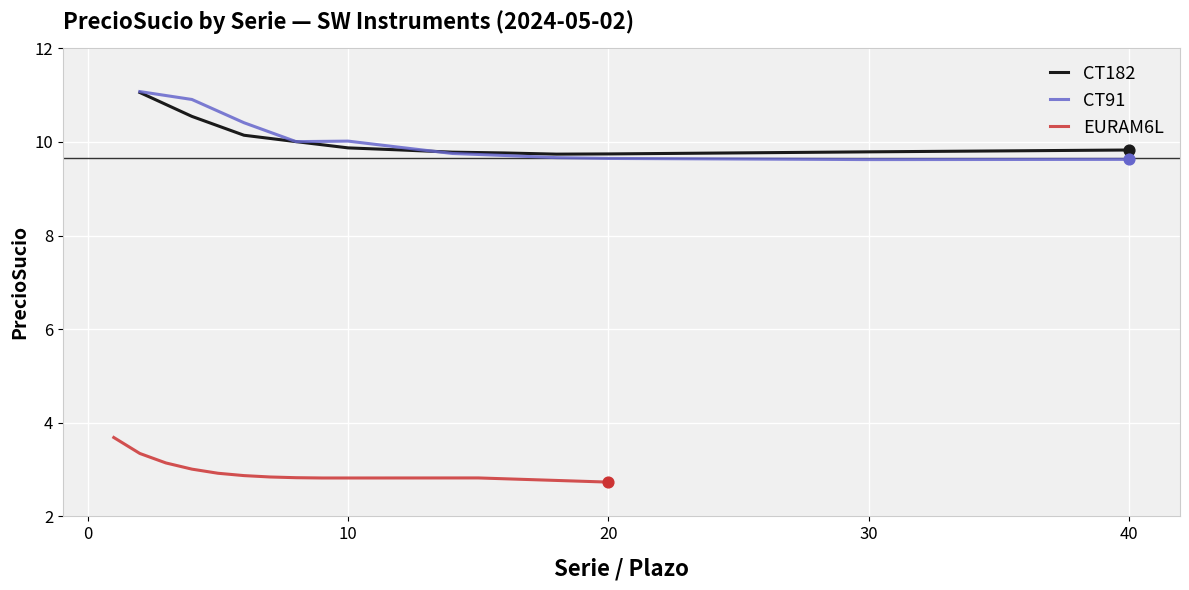

Which series has the largest total across all categories?

CT91